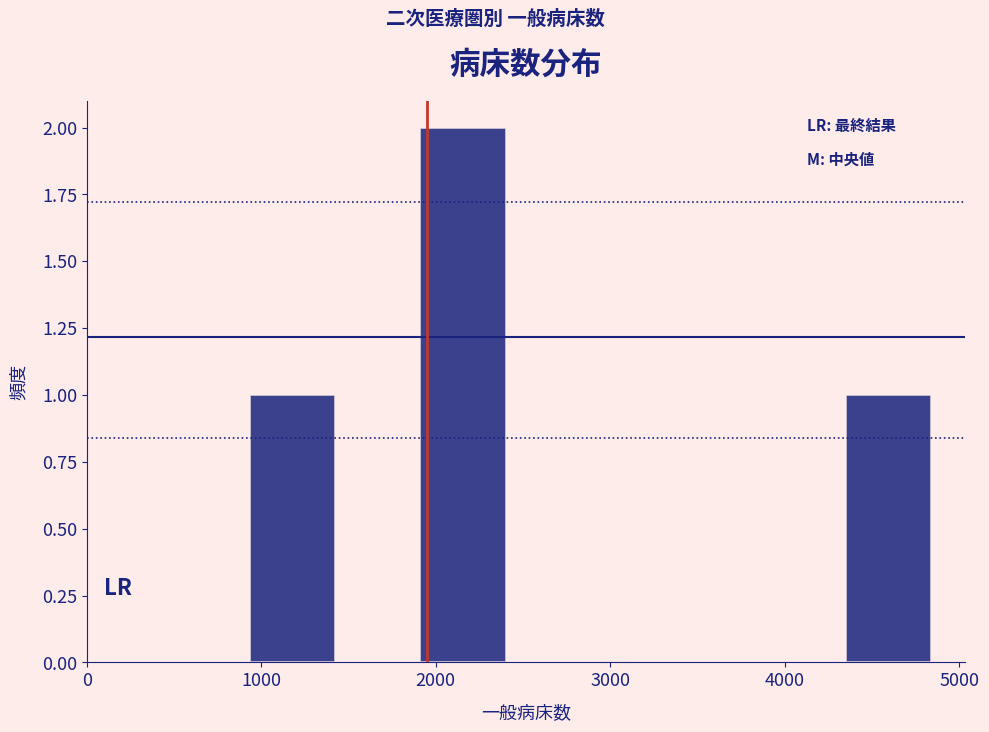

Reading left to right, list every bar in this chart as the range it spans on the x-axis followed by its height. Neither the bar edges nor the heights are printed on the chart, so give them approximately, as read against the axes.

900 to 1400: 1
1400 to 1900: 0
1900 to 2400: 2
2400 to 2900: 0
2900 to 3400: 0
3400 to 3900: 0
3900 to 4400: 0
4400 to 4800: 1